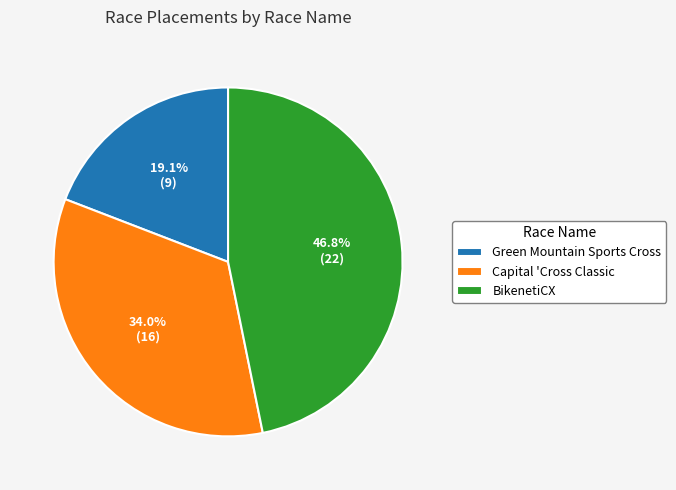

To the nearest percent, what is the average slice percentage?

33%